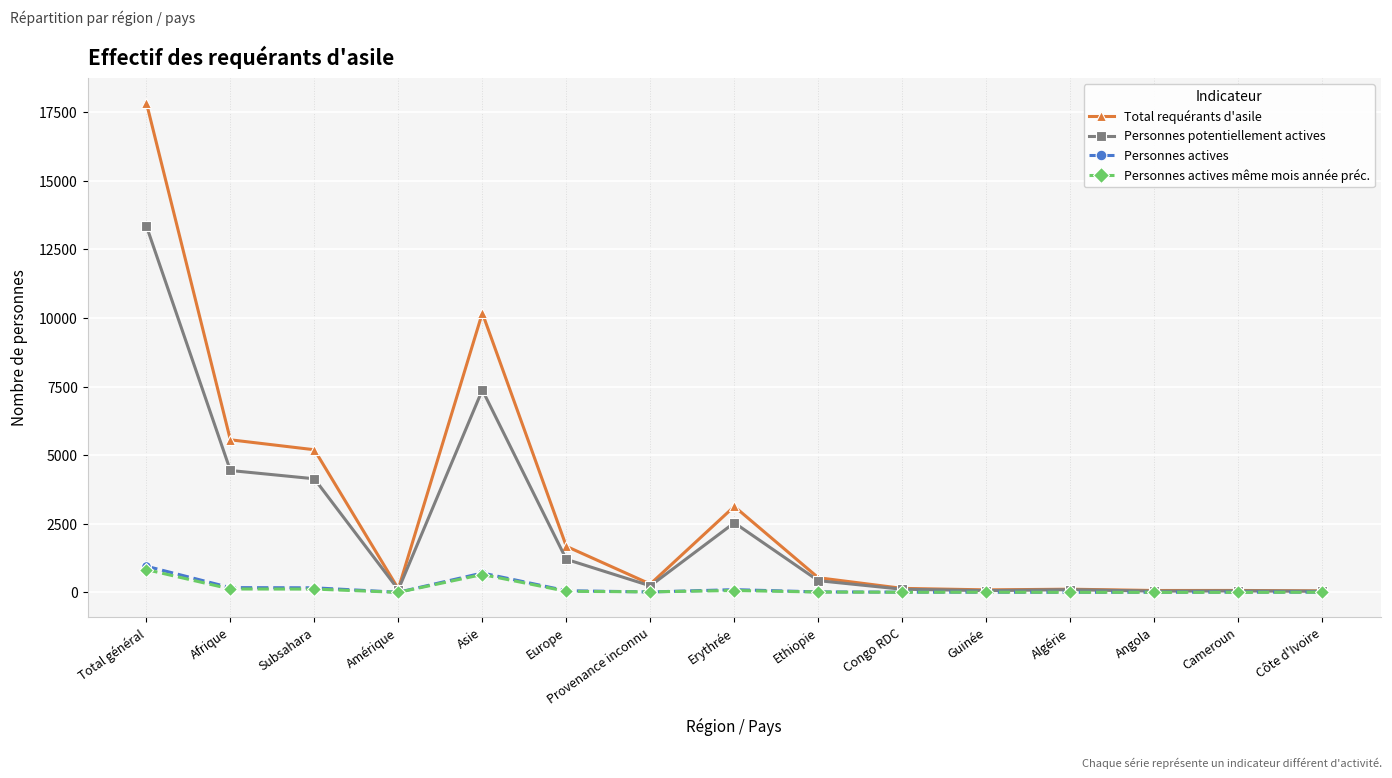

How many data points does each series have?

15